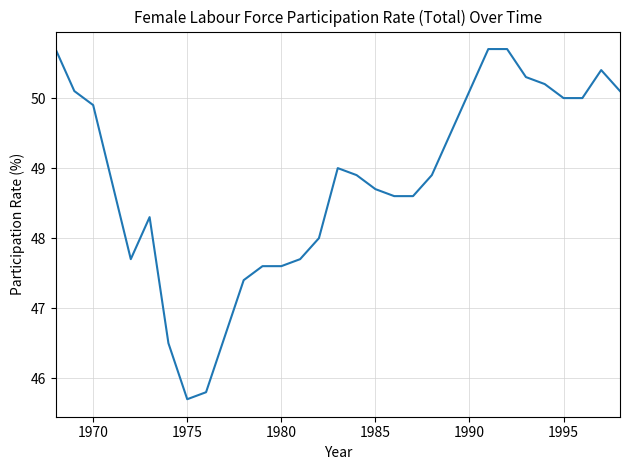

What is the average value?

48.8